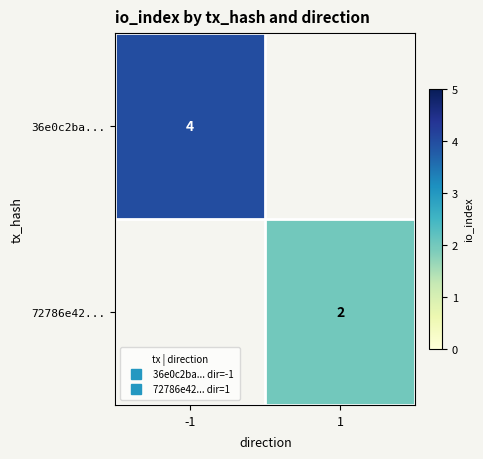

At how many categories does at least one series exceed 2?

1